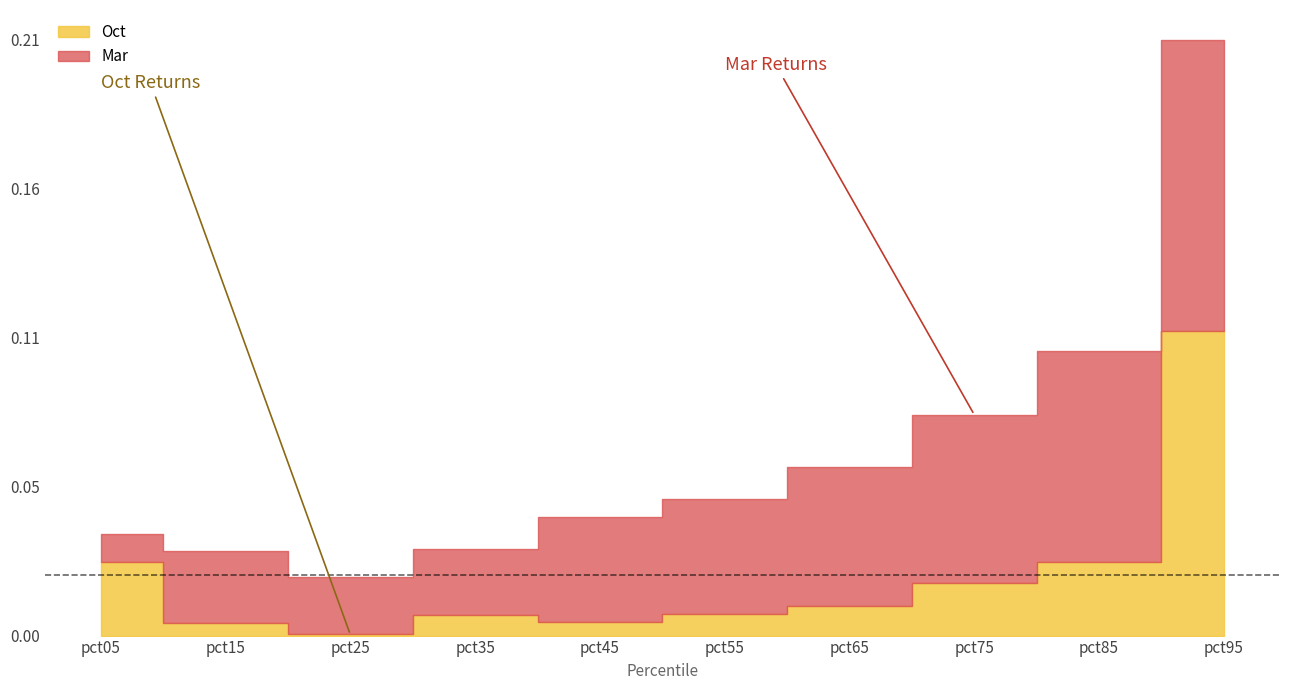

How many Mar values are between 0 and 1?

10